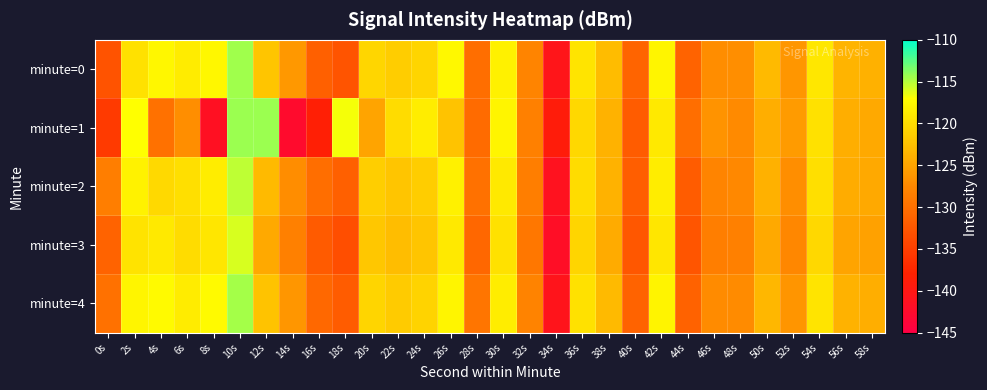

At which category does the chart reach its peak across all series?

12s